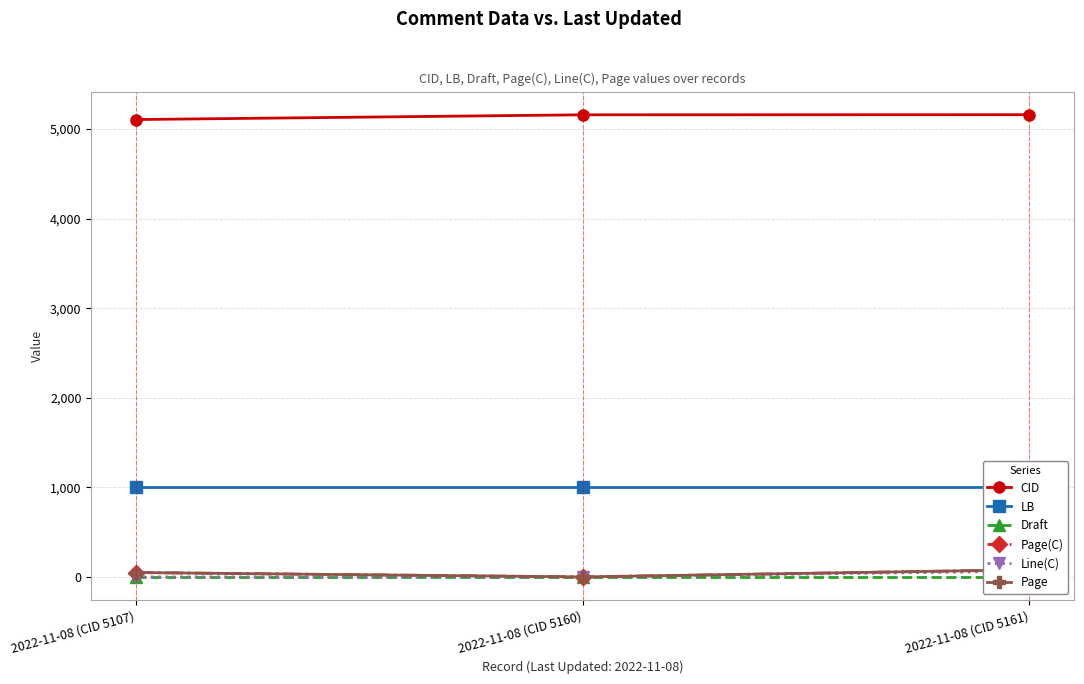

What is the difference between the maximum and minimum values in the Page series?

80